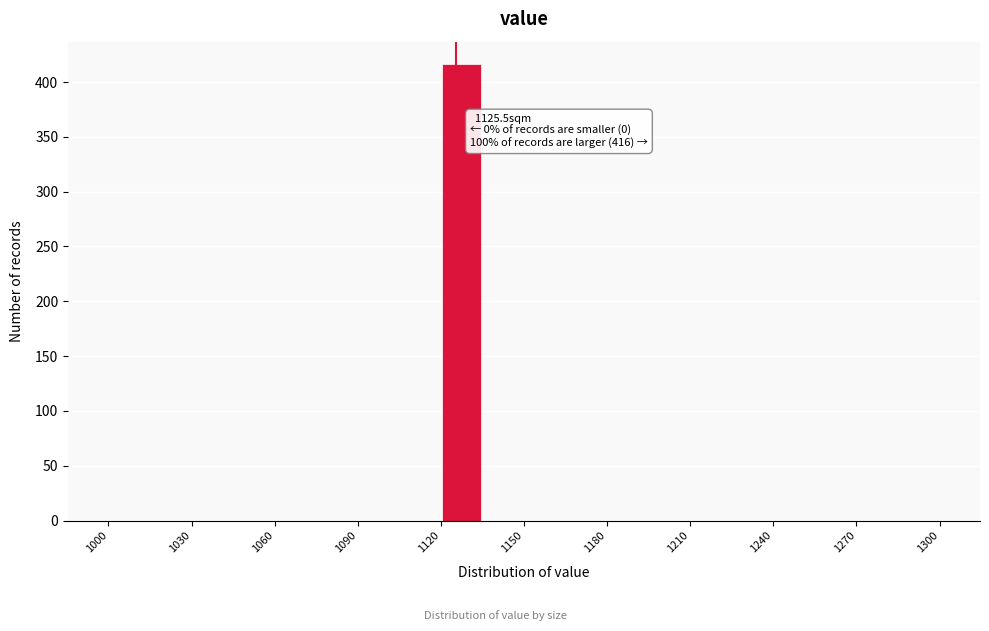

Around what value on the x-axis is the tallest bar? Give the approximate position of its centre, as read against the axis.

1130